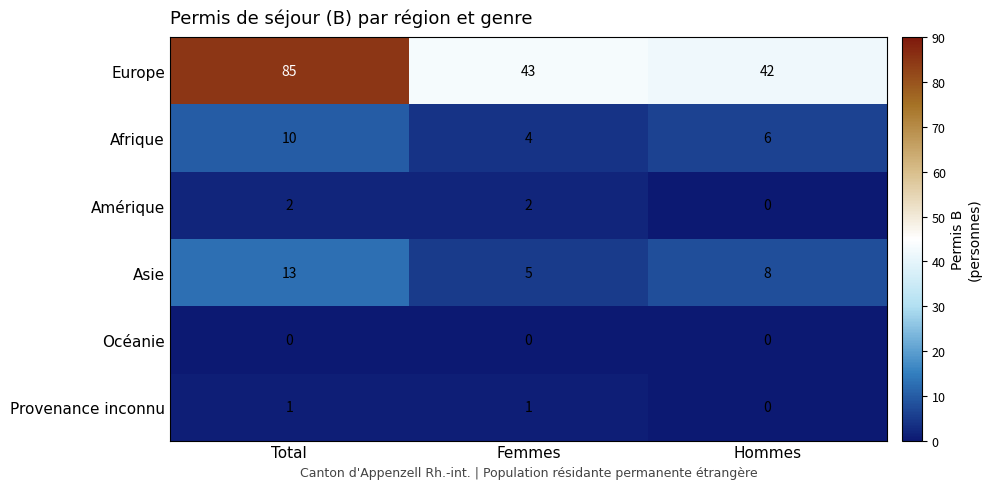

Count the number of data series in this chart.

6